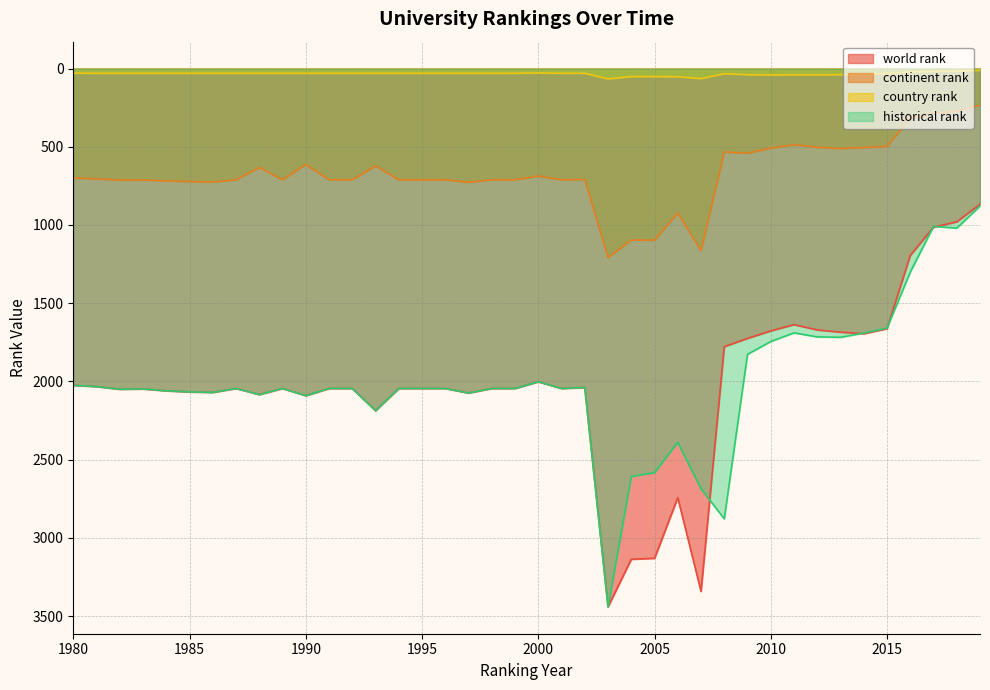

Reading right to left, what are all the values shown in this chart?

world rank: 867.0	980.0	1014.0	1195.0	1663.0	1695.0	1685.0	1671.0	1637.0	1677.0	1725.0	1778.0	3342.0	2743.0	3131.0	3137.0	3441.0	2039.0	2045.0	2002.0	2045.0	2045.0	2074.0	2045.0	2045.0	2045.0	2187.0	2045.0	2045.0	2091.0	2045.0	2084.0	2045.0	2070.0	2067.0	2060.0	2048.0	2050.0	2033.0	2025.0
continent rank: 233.0	272.0	287.0	318.0	497.0	505.0	511.0	503.0	487.0	508.0	541.0	533.0	1164.0	923.0	1097.0	1096.0	1208.0	709.0	711.0	687.0	711.0	711.0	727.0	711.0	711.0	711.0	622.0	711.0	711.0	612.0	711.0	632.0	711.0	725.0	722.0	718.0	712.0	713.0	705.0	699.0
country rank: 11.0	16.0	18.0	21.0	32.0	35.0	39.0	40.0	40.0	41.0	39.0	33.0	64.0	52.0	51.0	51.0	66.0	30.0	30.0	28.0	30.0	30.0	30.0	30.0	30.0	30.0	30.0	30.0	30.0	30.0	30.0	30.0	30.0	30.0	30.0	30.0	30.0	30.0	30.0	29.0
historical rank: 878.9	1020.0	1008.6	1301.3	1659.0	1690.7	1718.0	1715.3	1689.7	1744.7	1826.7	2878.5	2686.0	2389.5	2583.0	2608.0	3441.0	2039.0	2045.0	2002.0	2045.0	2045.0	2074.0	2045.0	2045.0	2045.0	2187.0	2045.0	2045.0	2091.0	2045.0	2084.0	2045.0	2070.0	2067.0	2060.0	2048.0	2050.0	2033.0	2025.0